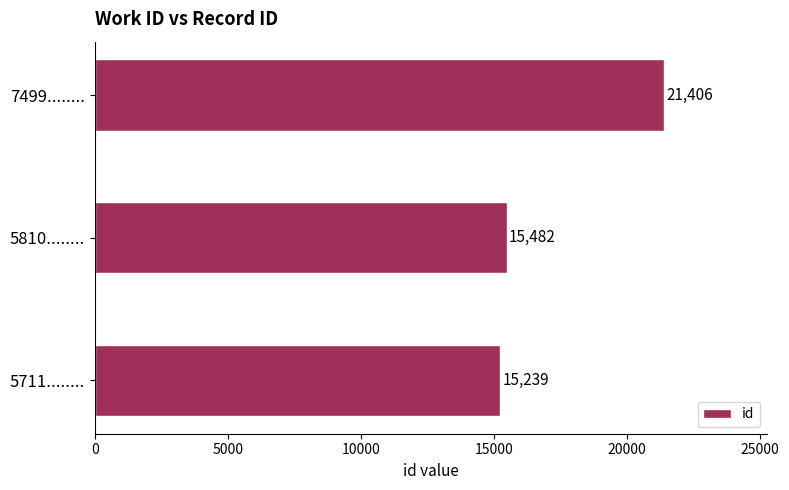

Rank the categories by value from lowest to highest.

5711........, 5810........, 7499........